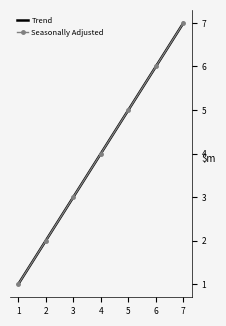

How many Seasonally Adjusted values are between 2 and 6?

5